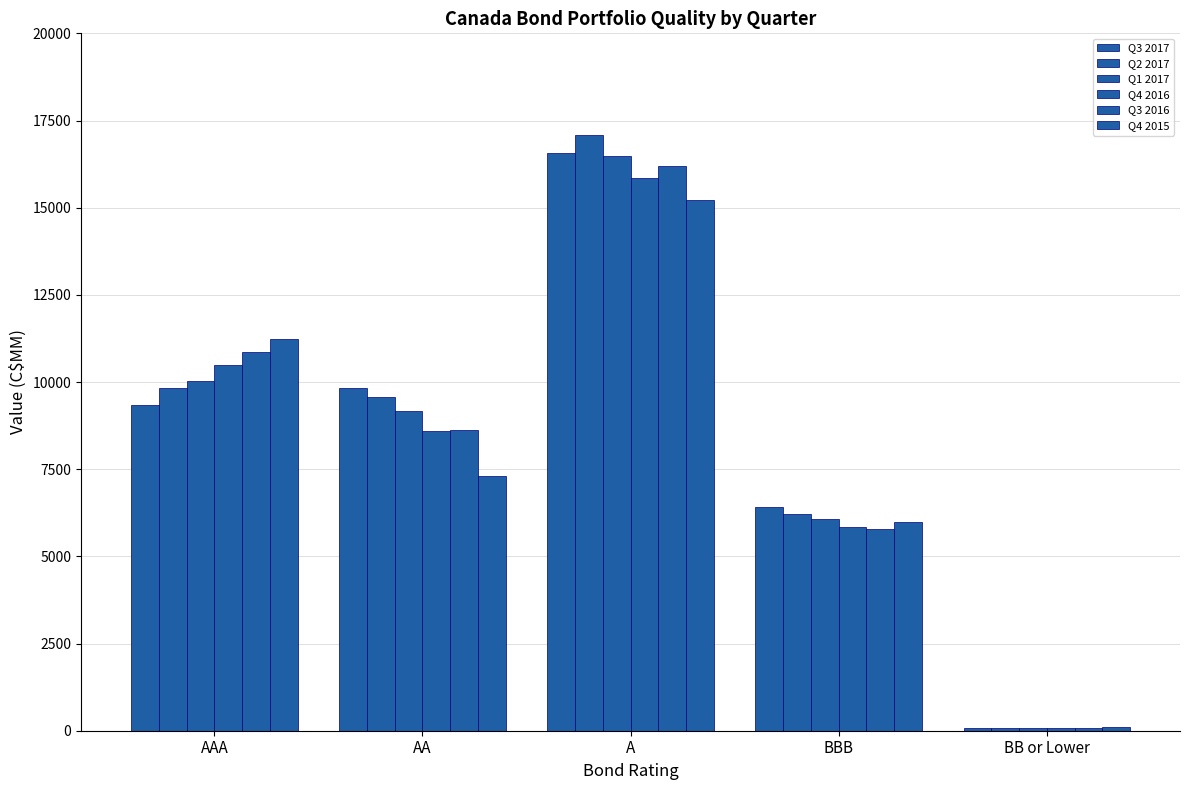

List the labels in order of Q2 2017 value, largest first.

A, AAA, AA, BBB, BB or Lower